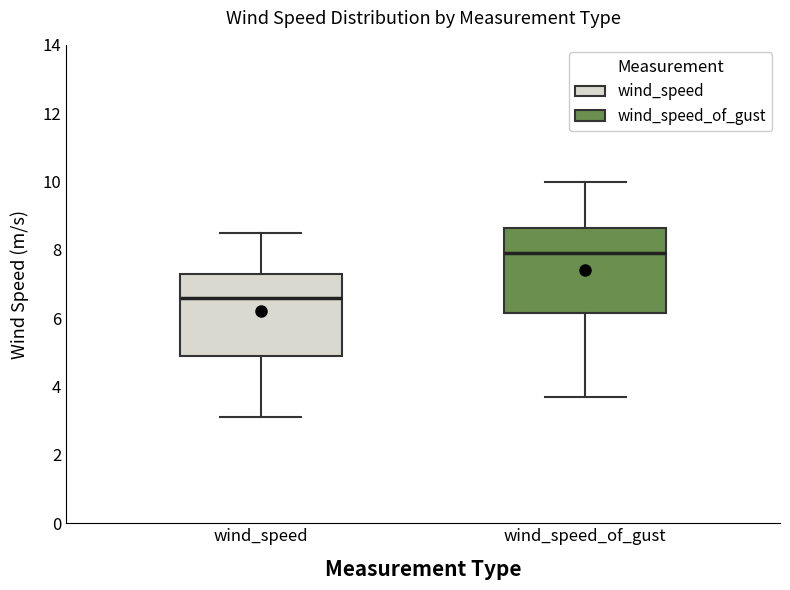

Where is the upper edge of the box for wind_speed on the y-axis? The values are not printed on the chart, so give them approximately, as read against the axis.

7.4